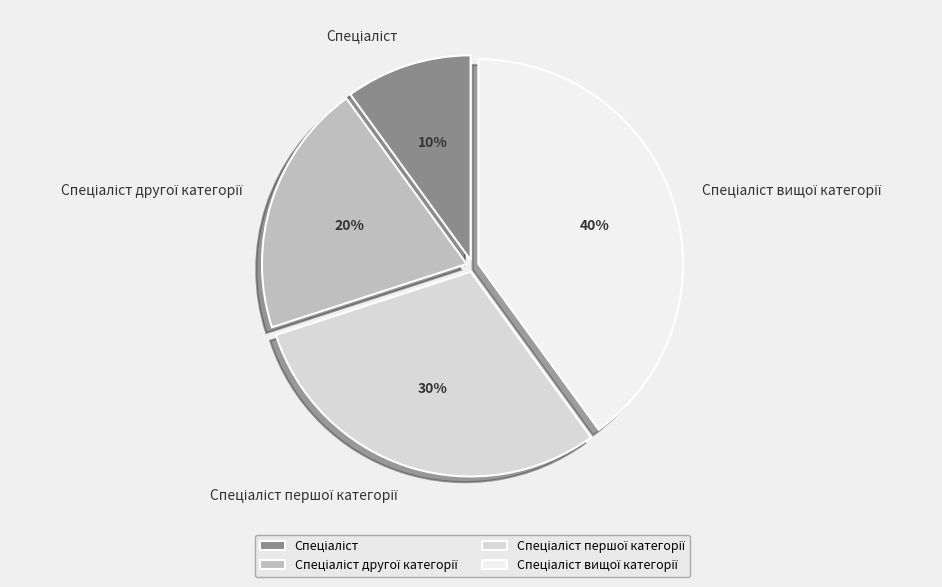

Does any single category account for the majority?

No